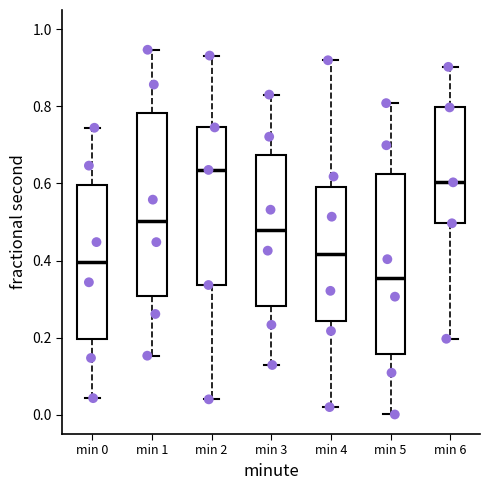

Reading left to right, transcribe this box plot: for each box, give where its median line is, the range the box spans, and where its two whiskers end, as read against the y-axis. The values are not printed on the chart, so give them approximately, as read against the axis.

min 0: median 0.40, box 0.20 to 0.60, whiskers 0.04 to 0.74
min 1: median 0.50, box 0.30 to 0.78, whiskers 0.16 to 0.94
min 2: median 0.64, box 0.34 to 0.74, whiskers 0.04 to 0.94
min 3: median 0.48, box 0.28 to 0.68, whiskers 0.12 to 0.84
min 4: median 0.42, box 0.24 to 0.60, whiskers 0.02 to 0.92
min 5: median 0.36, box 0.16 to 0.62, whiskers 0.00 to 0.80
min 6: median 0.60, box 0.50 to 0.80, whiskers 0.20 to 0.90